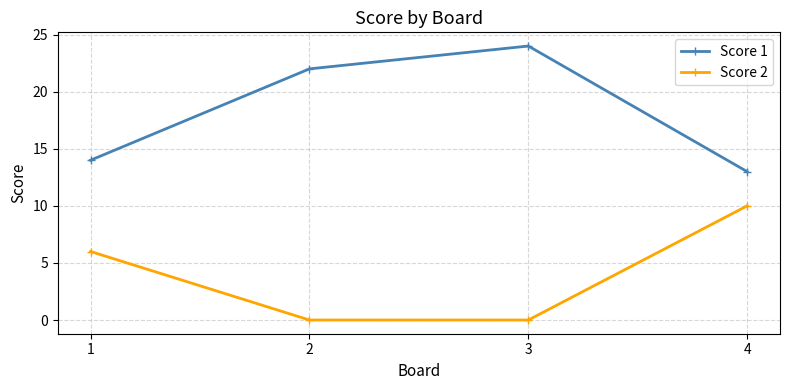

List the series in order of their overall mean, lowest first.

Score 2, Score 1